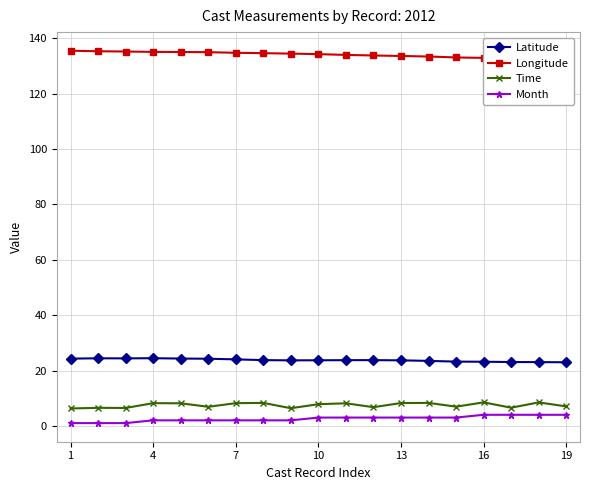

The value of Time at 16 is 13.7. True or false?

False